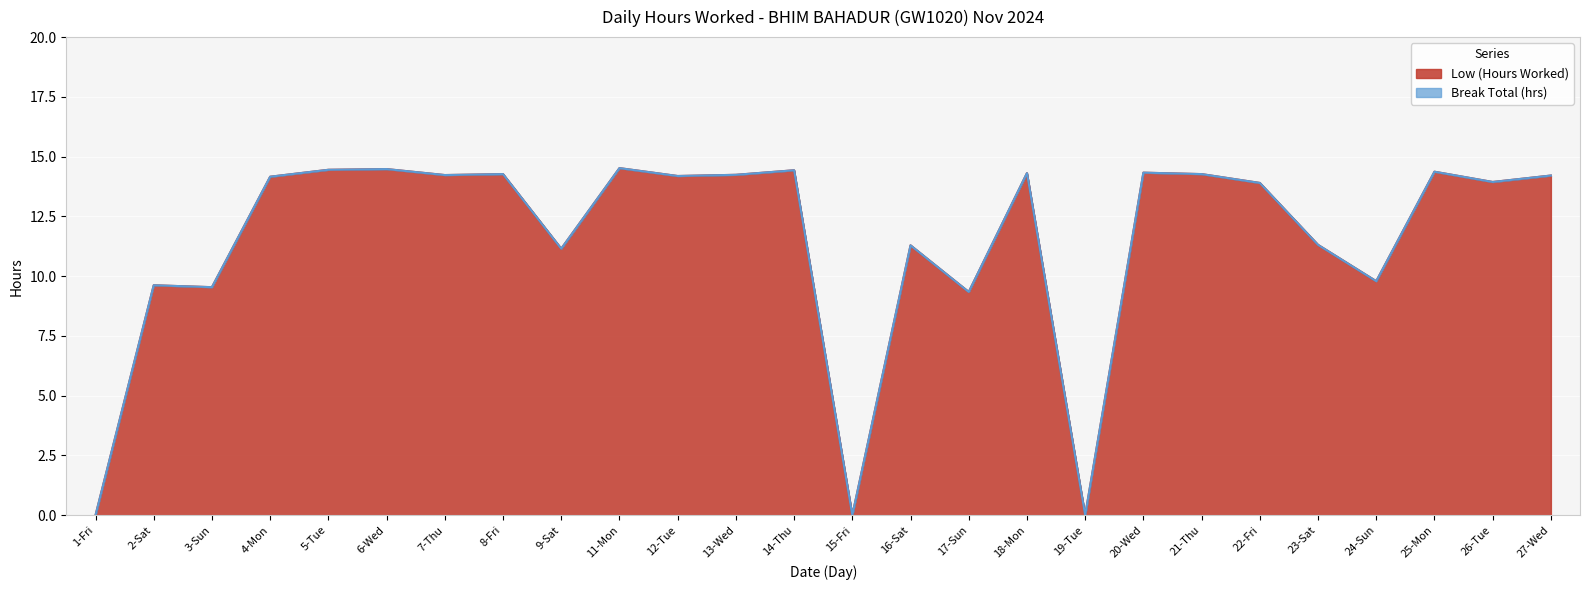

What is the difference between the values at 7-Thu and 1-Fri?

14.2